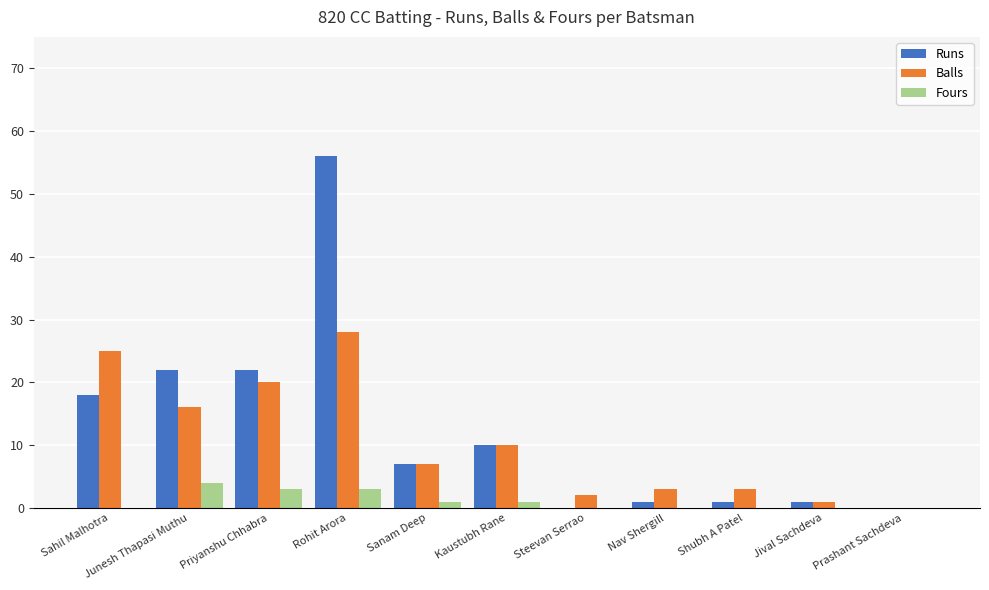

How many series are shown in this chart?

3